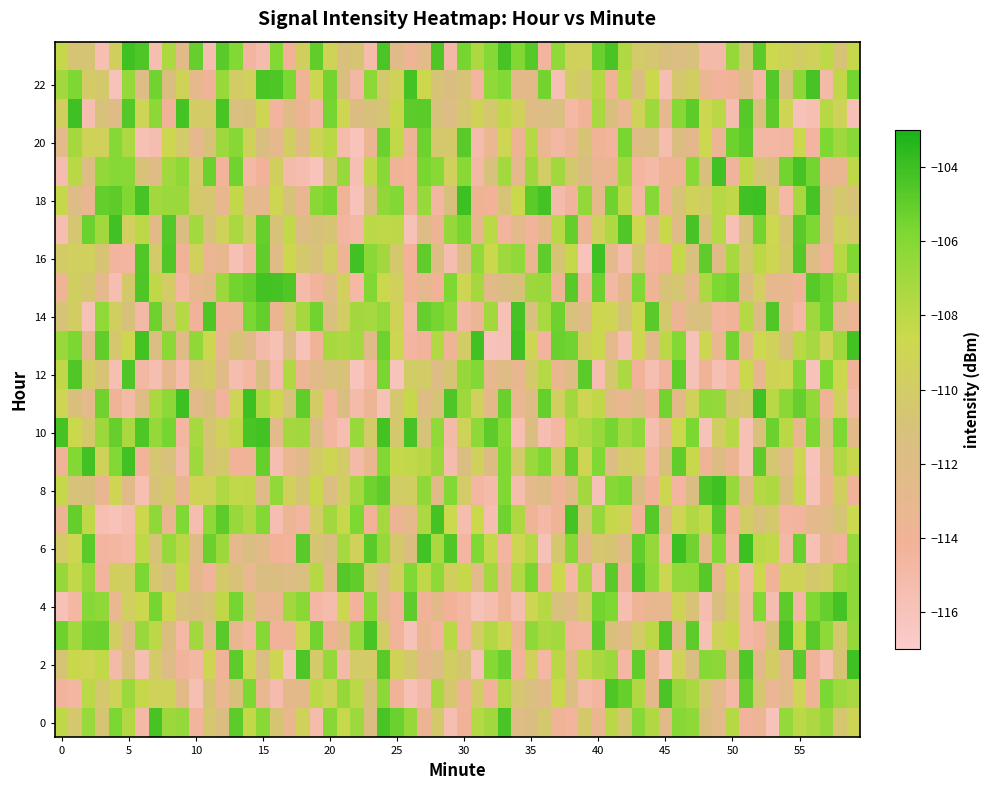

At which category does the chart reach its peak across all series?

54